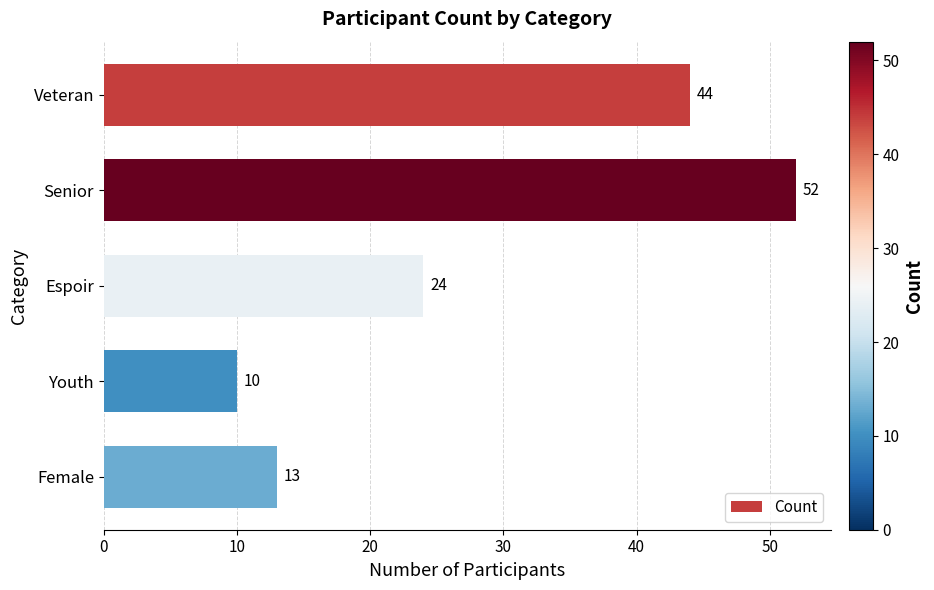

Rank the categories by value from highest to lowest.

Senior, Veteran, Espoir, Female, Youth